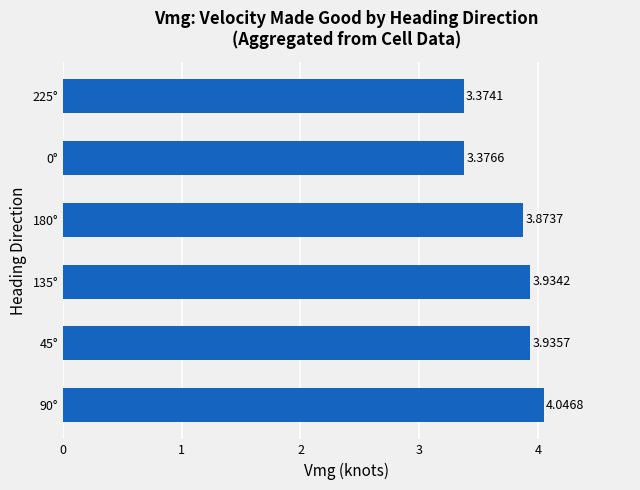

Between 45° and 225°, which is larger?

45°